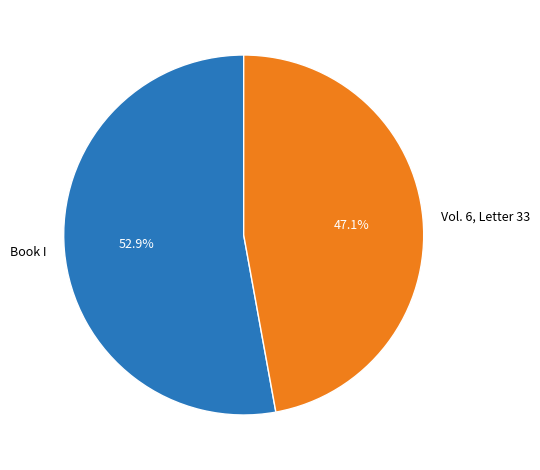

What is the majority slice?

Book I